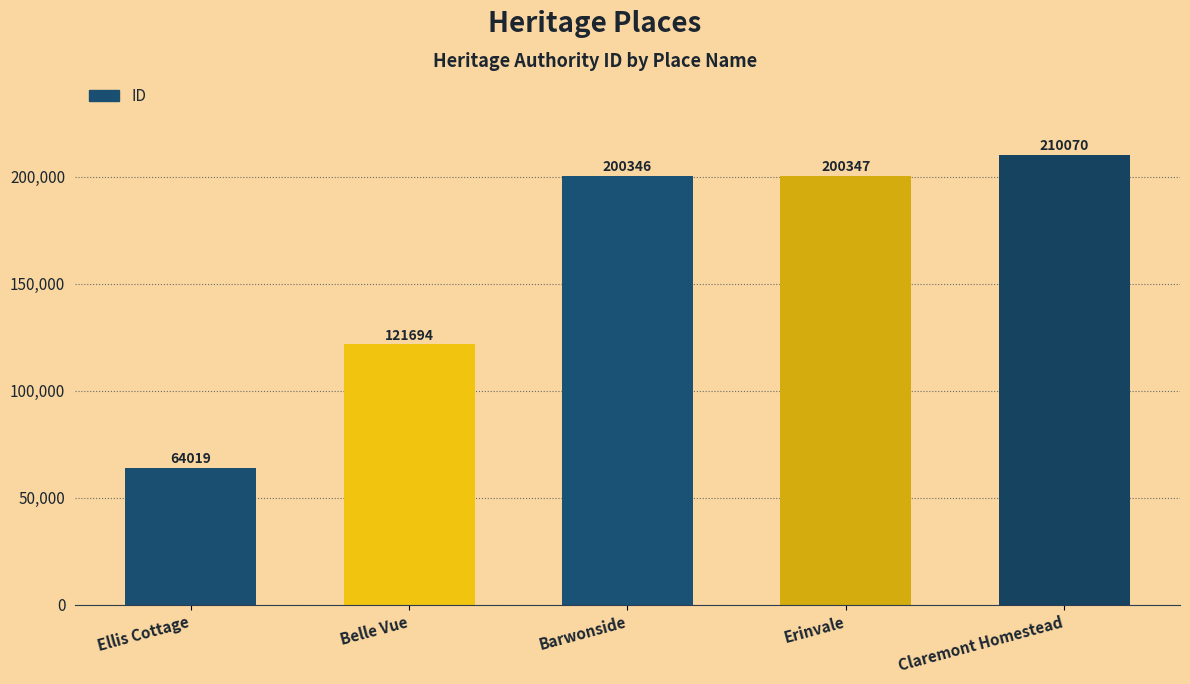

Reading left to right, extract all data points from this chart.

64019	121694	200346	200347	210070